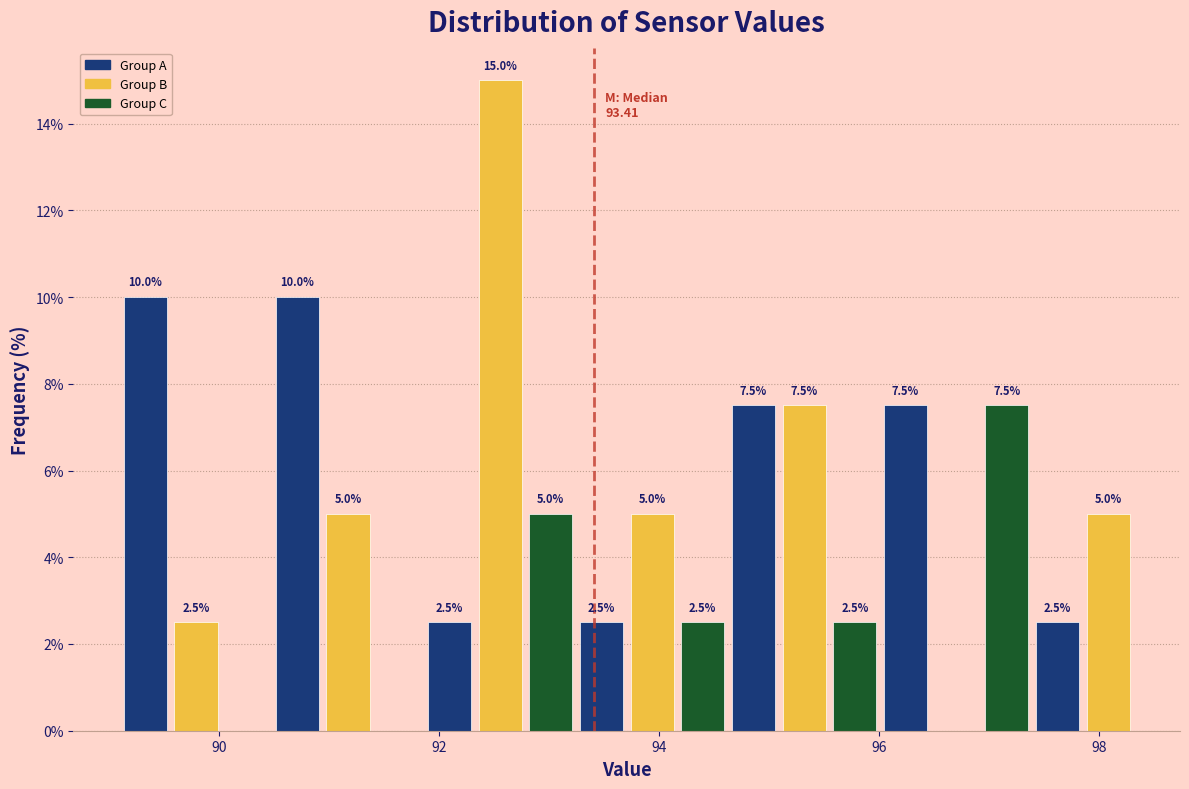

Read against the x-axis, roughly where is the centre of the tallest bar?

92.6